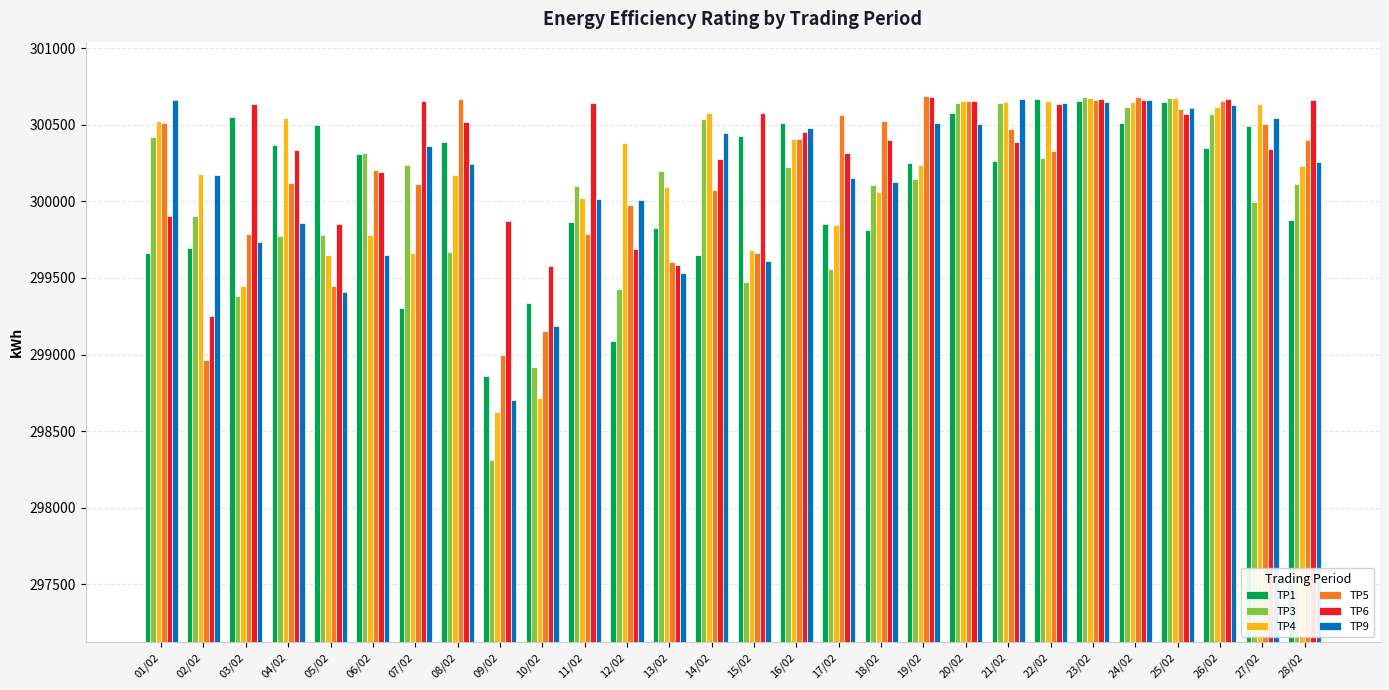

How many data points in TP1 are less than 300309?

14